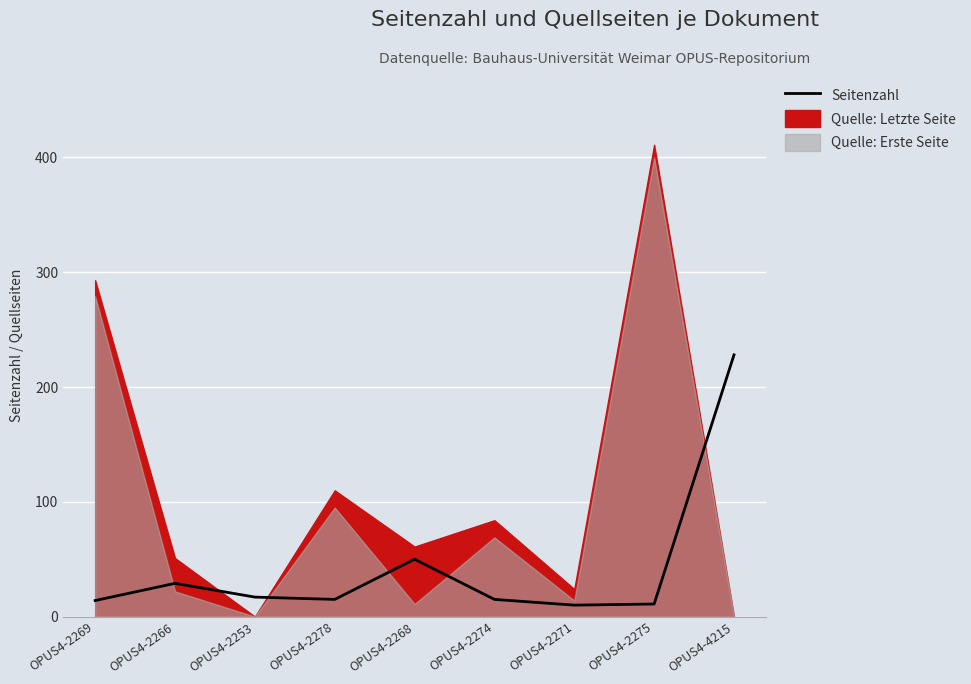

What is the sum of the values at OPUS4-4215 and OPUS4-2271?

238